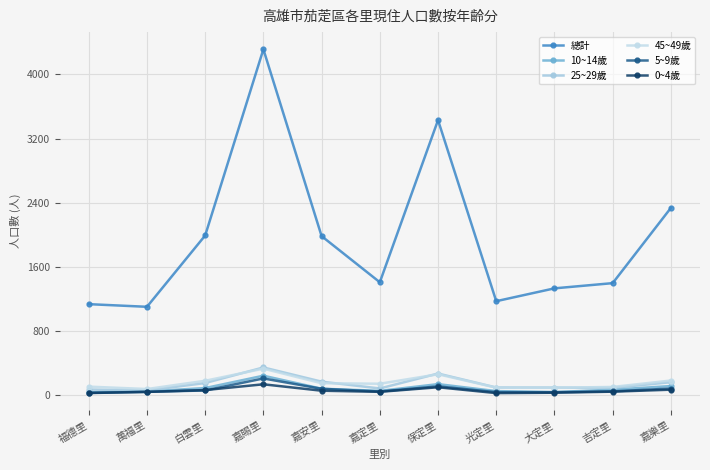

True or false: 總計 and 10~14歲 cross at least once.

False